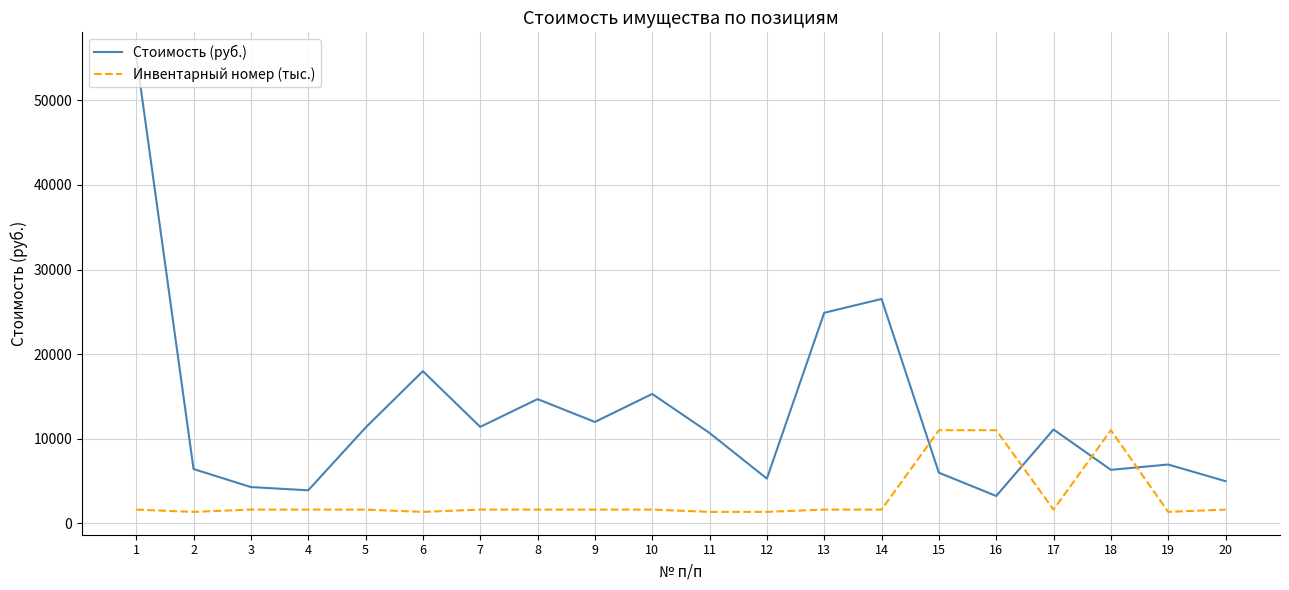

Where does the Инвентарный номер (тыс.) series first go above 1630?

1